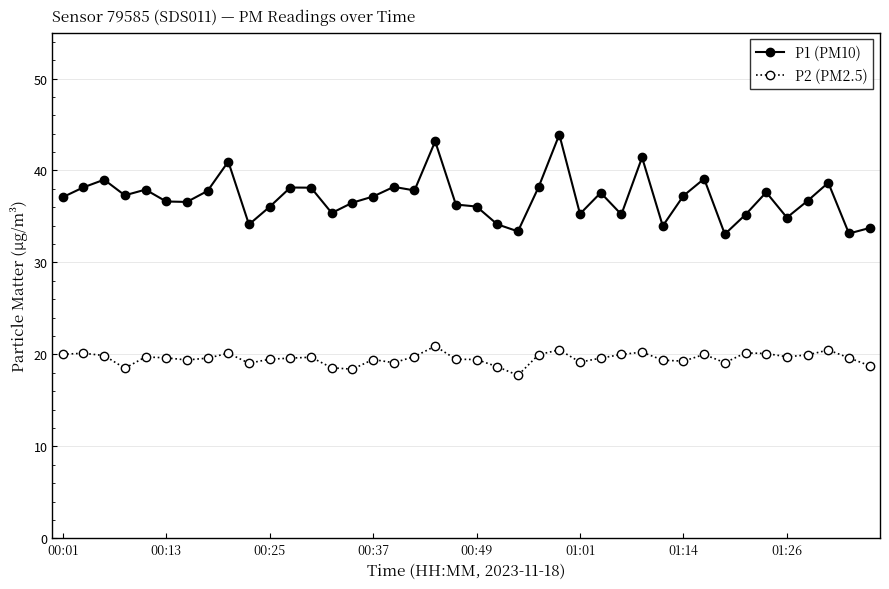

True or false: P2 (PM2.5) has more than 1 interior local peaks.

True